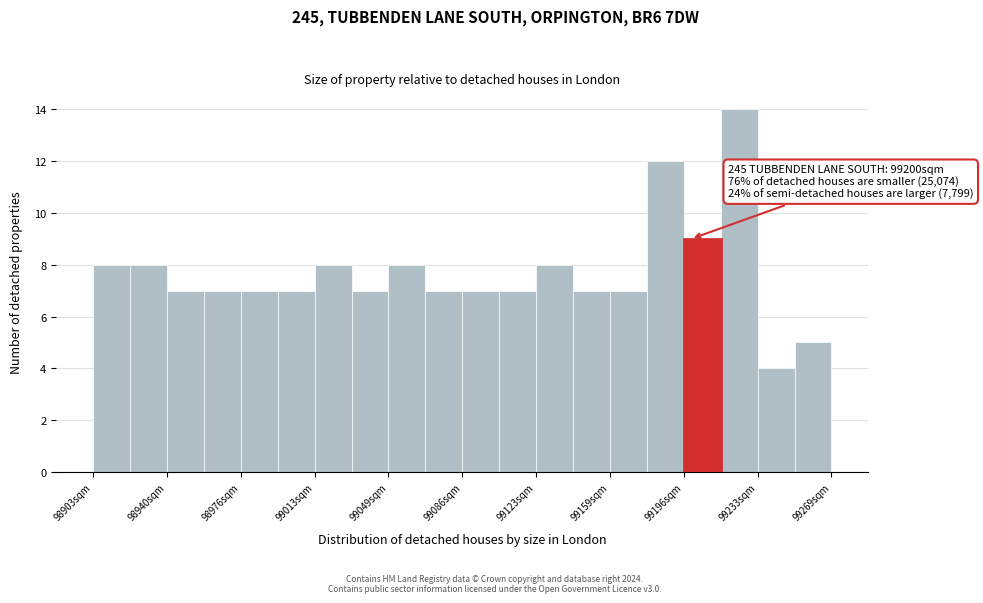

Read against the x-axis, roughly where is the centre of the tallest bar?

99225